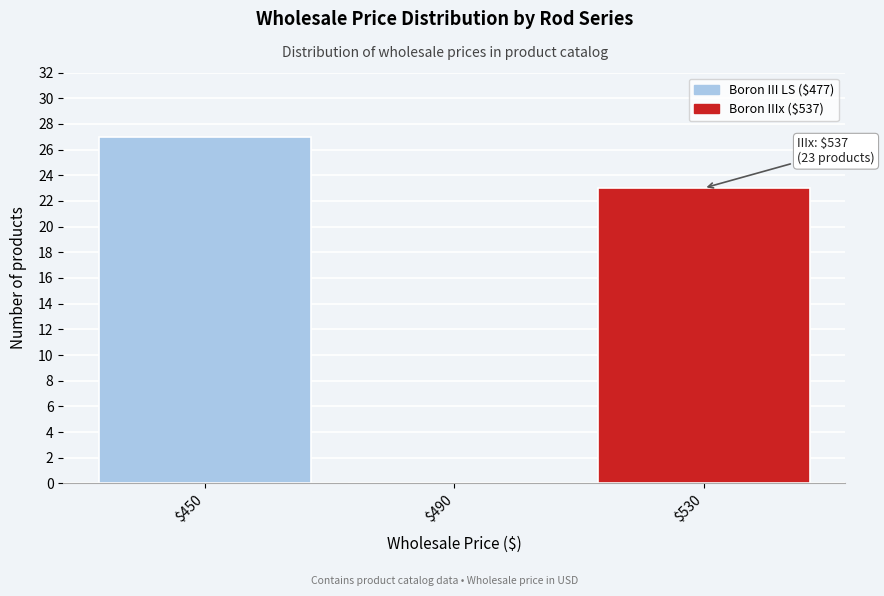

Read the value at $530.

23